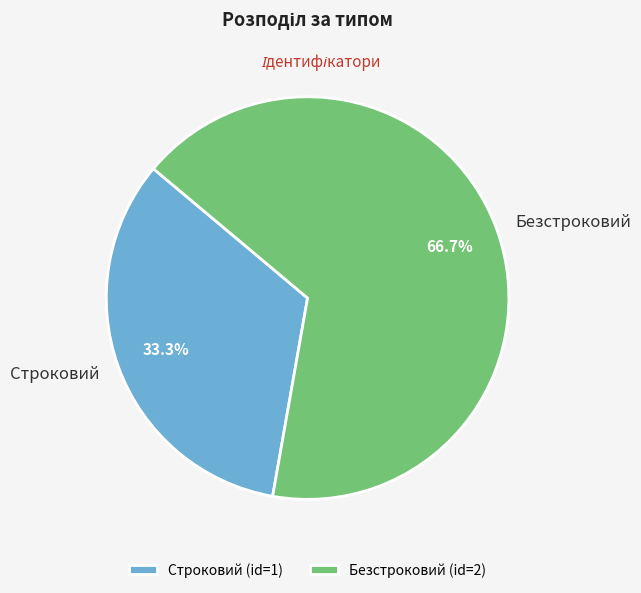

What is the ratio of the value at Безстроковий to the value at Строковий?

2.0